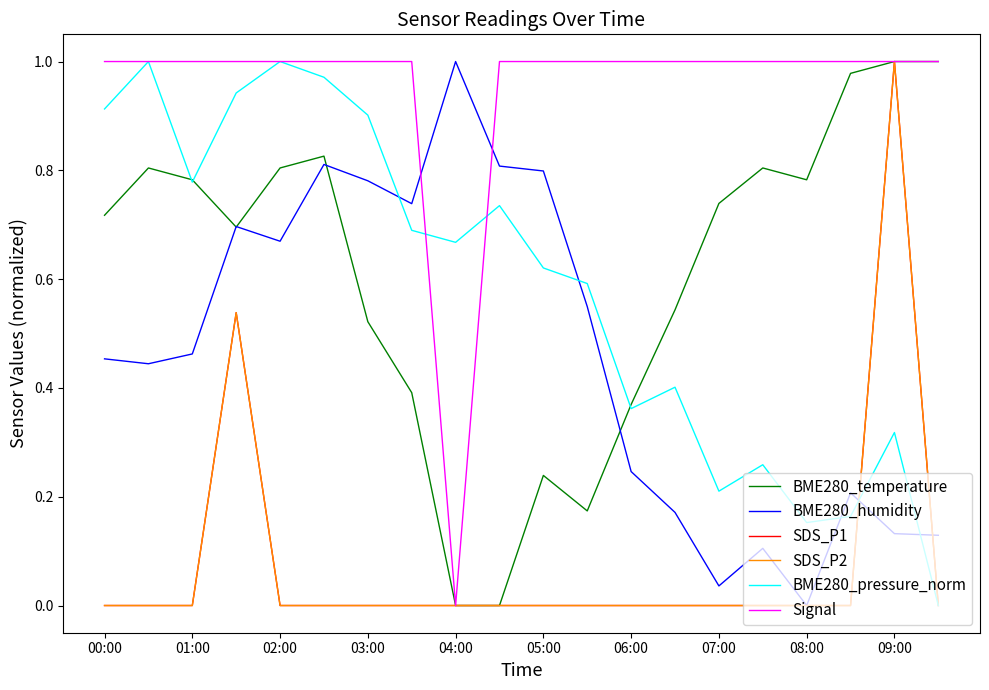

What is the difference between the maximum and minimum values in the SDS_P2 series?

1.0